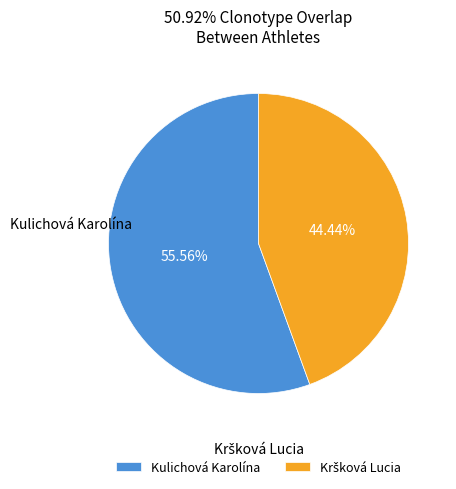

Is it true that Kulichová Karolína is 43% of the pie?

False